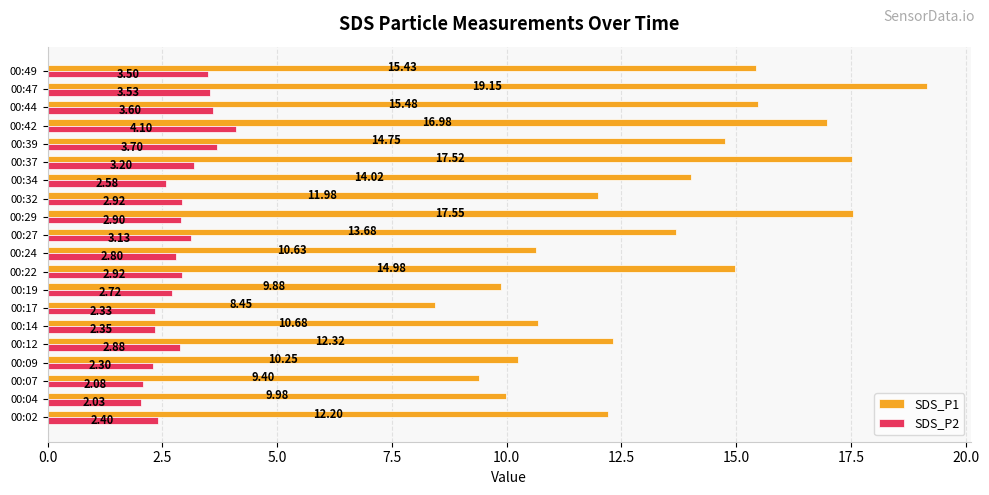

Rank the series by their maximum value, from lowest to highest.

SDS_P2, SDS_P1